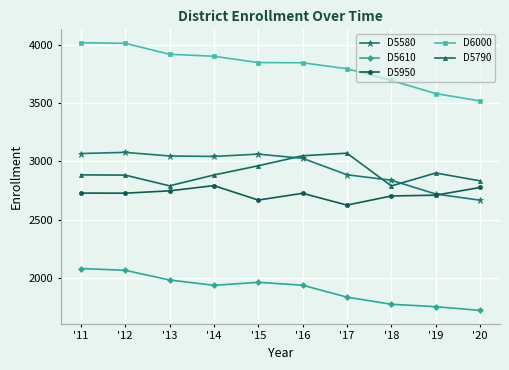

Is it true that D5610 equals 1721 at '20?

True